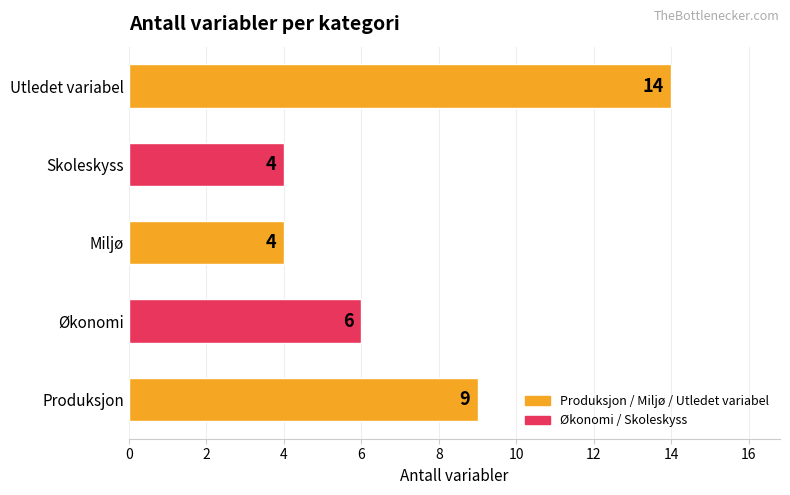

True or false: the data shows 9 at Produksjon.

True